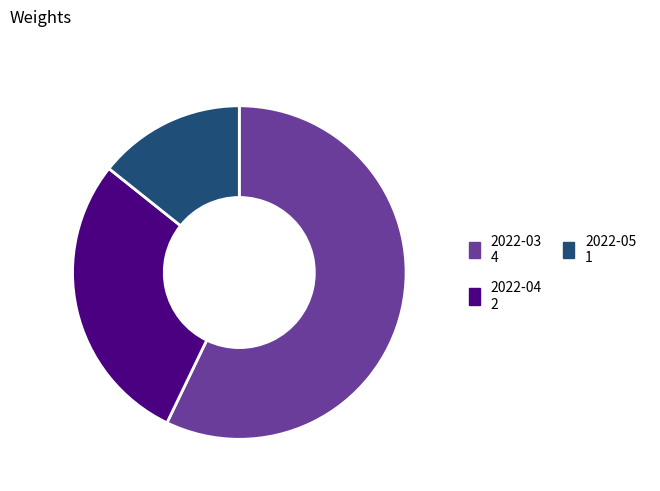

Is there a majority slice in this chart?

Yes